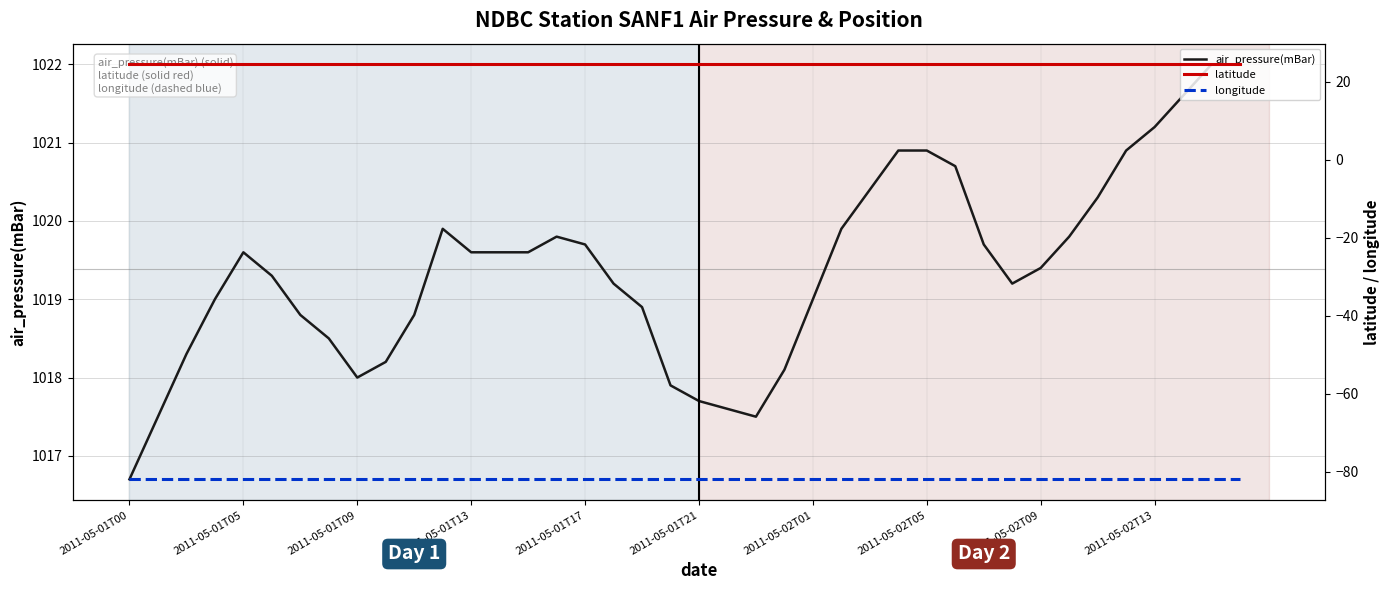

What is the minimum value for air_pressure(mBar)?

1016.7